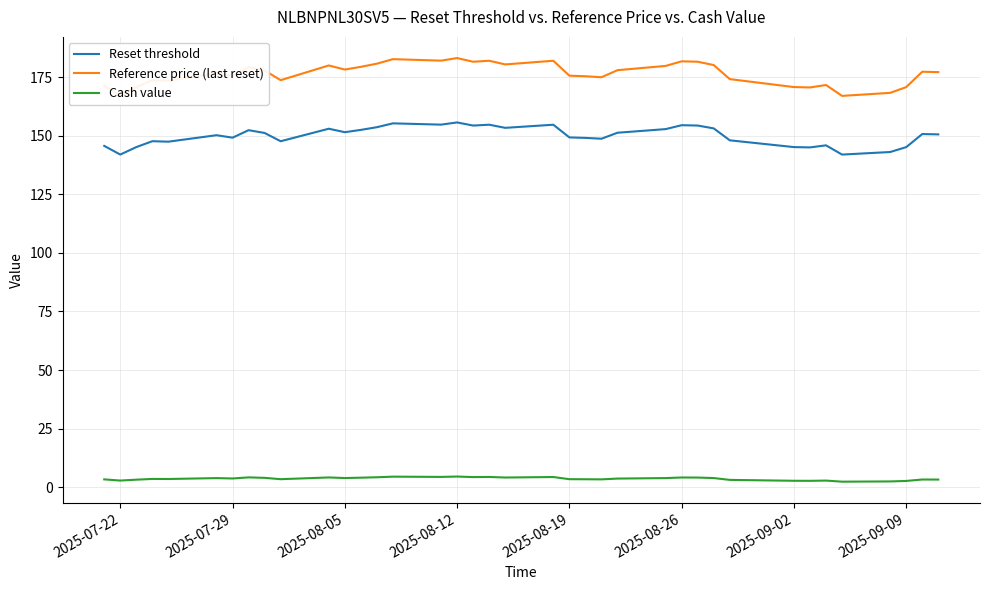

Rank the series by their average value, from highest to lowest.

Reference price (last reset), Reset threshold, Cash value